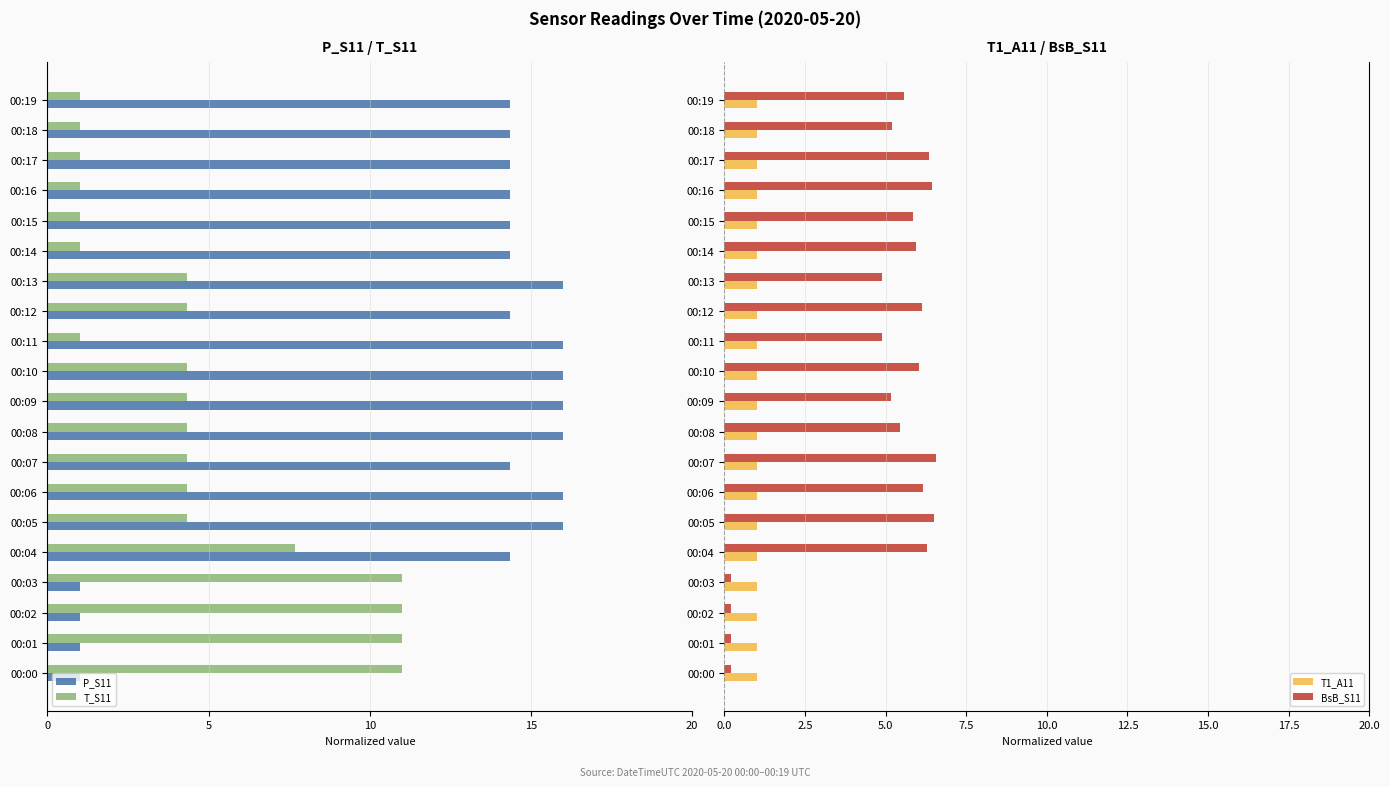

Is the value of T1_A11 at 00:07 greater than the value of BsB_S11 at 00:02?

Yes